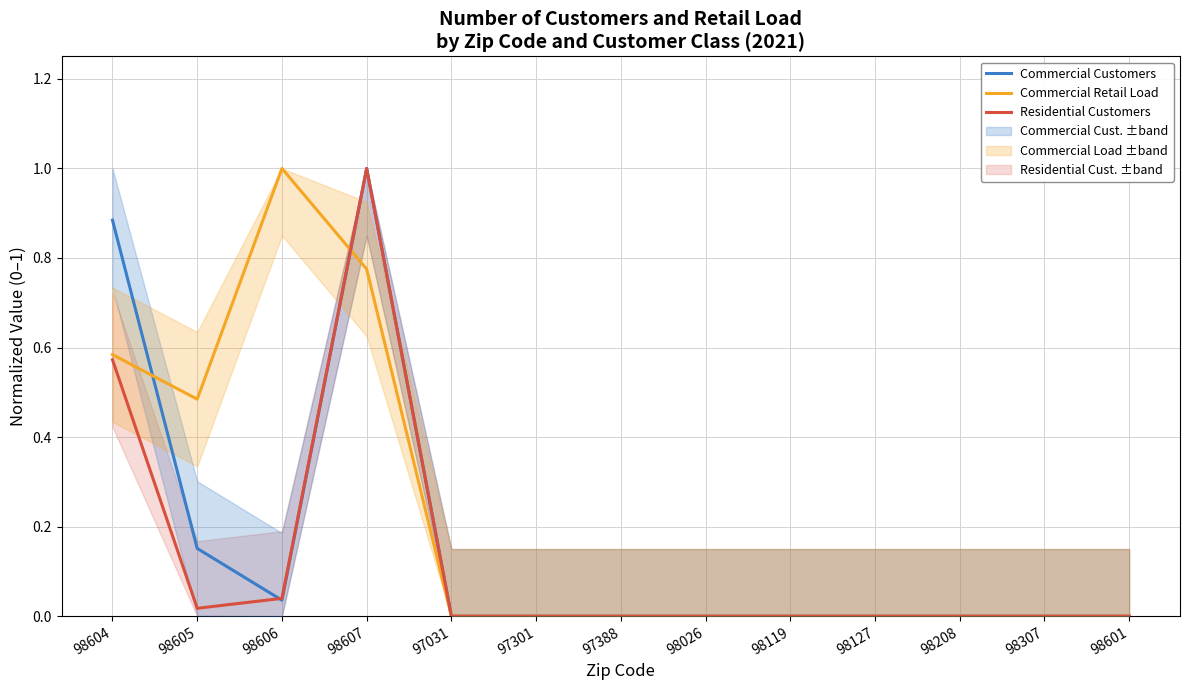

Which label corresponds to the largest value in the chart?

98607